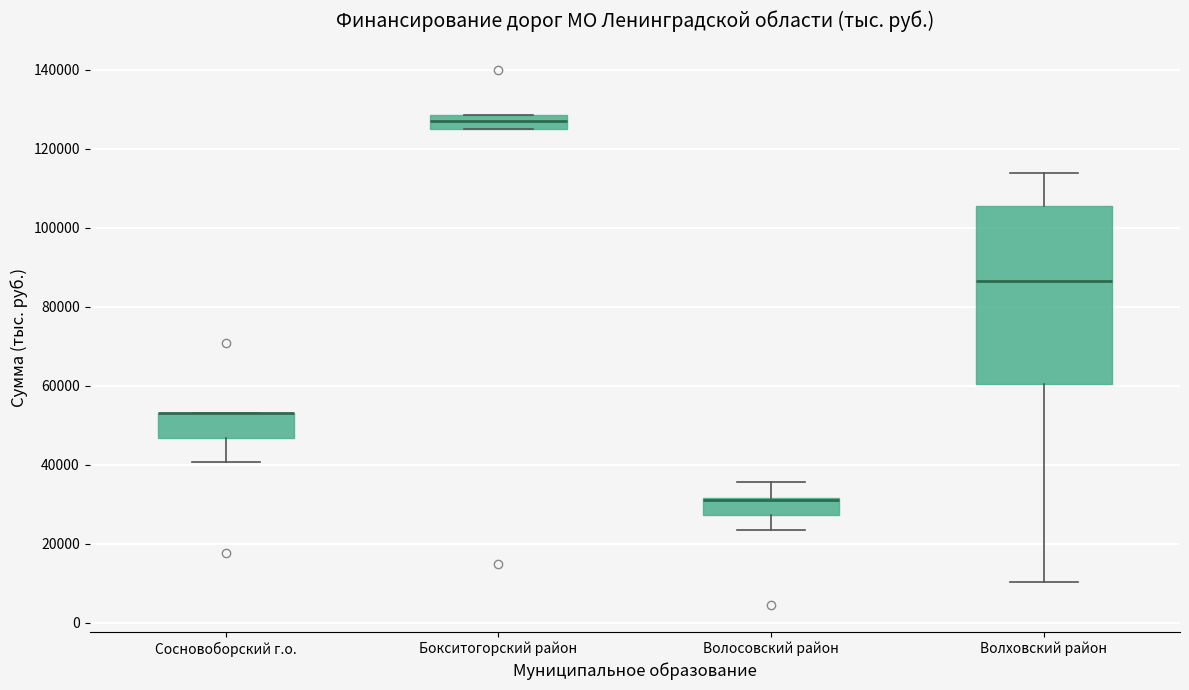

Reading left to right, transcribe this box plot: for each box, give where its median line is, the range the box spans, and where its two whiskers end, as read against the y-axis. The values are not printed on the chart, so give them approximately, as read against the axis.

Сосновоборский г.о.: median 54000 (drawn on the box's upper edge), box 46000 to 54000, whiskers 40000 to 54000
Бокситогорский район: median 128000 (inside the box), box 126000 to 128000, whiskers 126000 to 128000
Волосовский район: median 32000 (drawn on the box's upper edge), box 28000 to 32000, whiskers 24000 to 36000
Волховский район: median 86000, box 60000 to 106000, whiskers 10000 to 114000